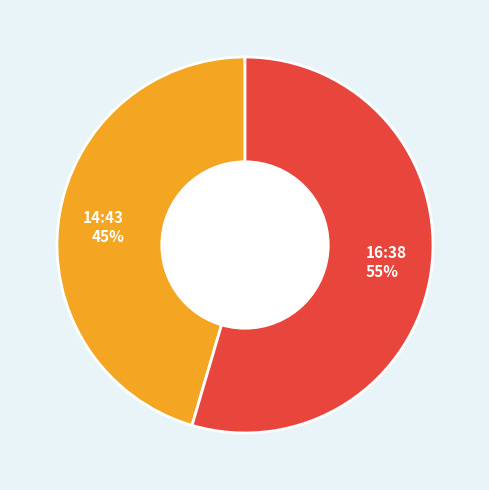

Does any single category account for the majority?

Yes